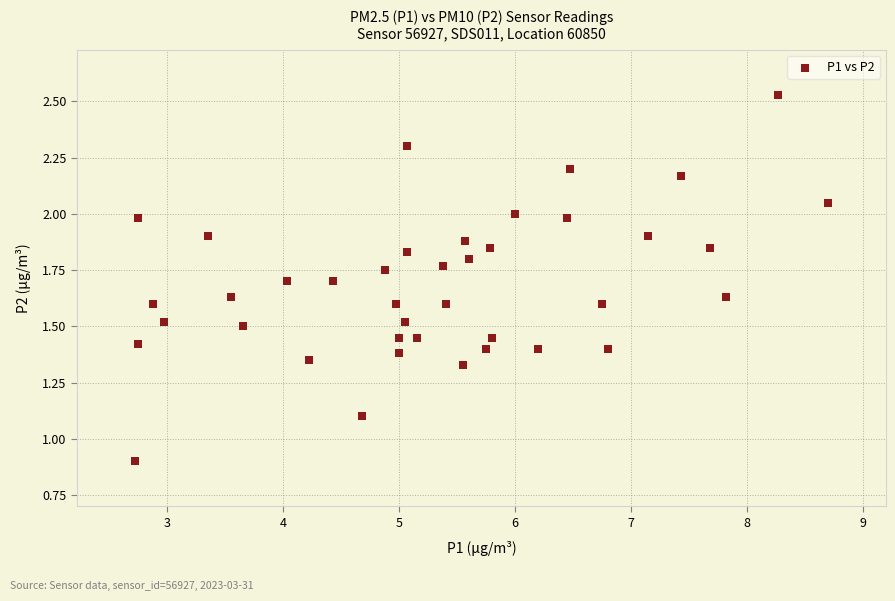

What is the range of X values (max minus min)?

6.0